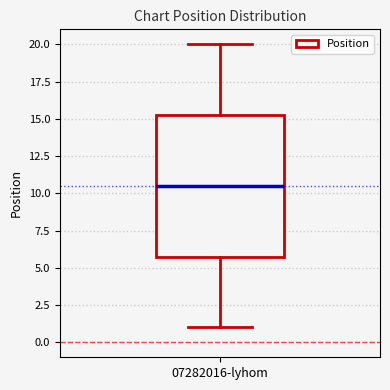

Where is the lower edge of the box for 07282016-lyhom on the y-axis? The values are not printed on the chart, so give them approximately, as read against the axis.

6.0